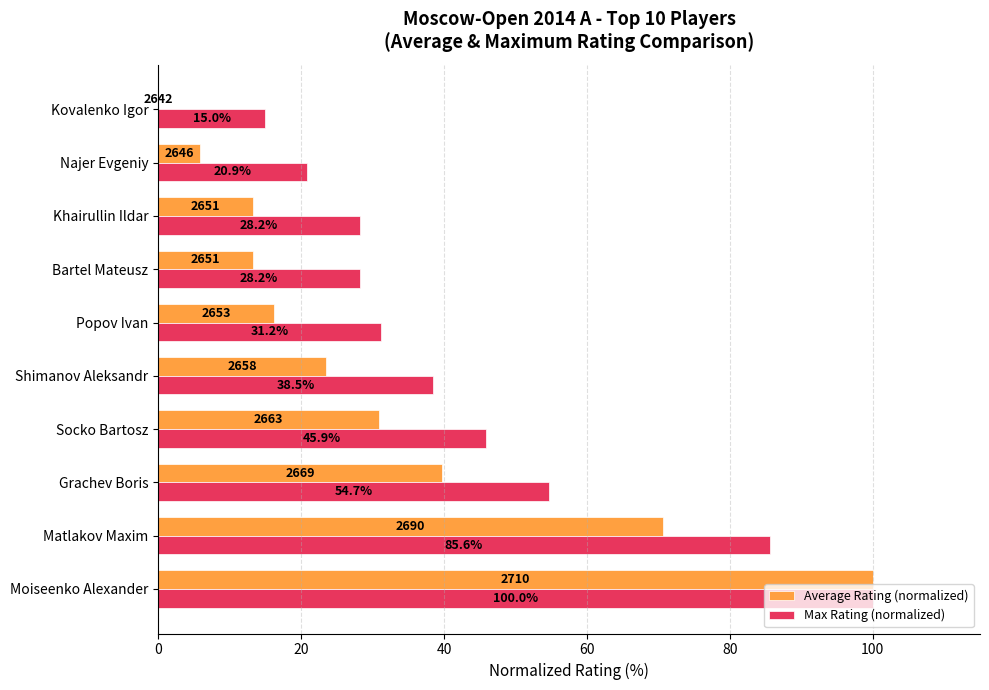

Read the Max Rating (normalized) value at Khairullin Ildar.

28.2